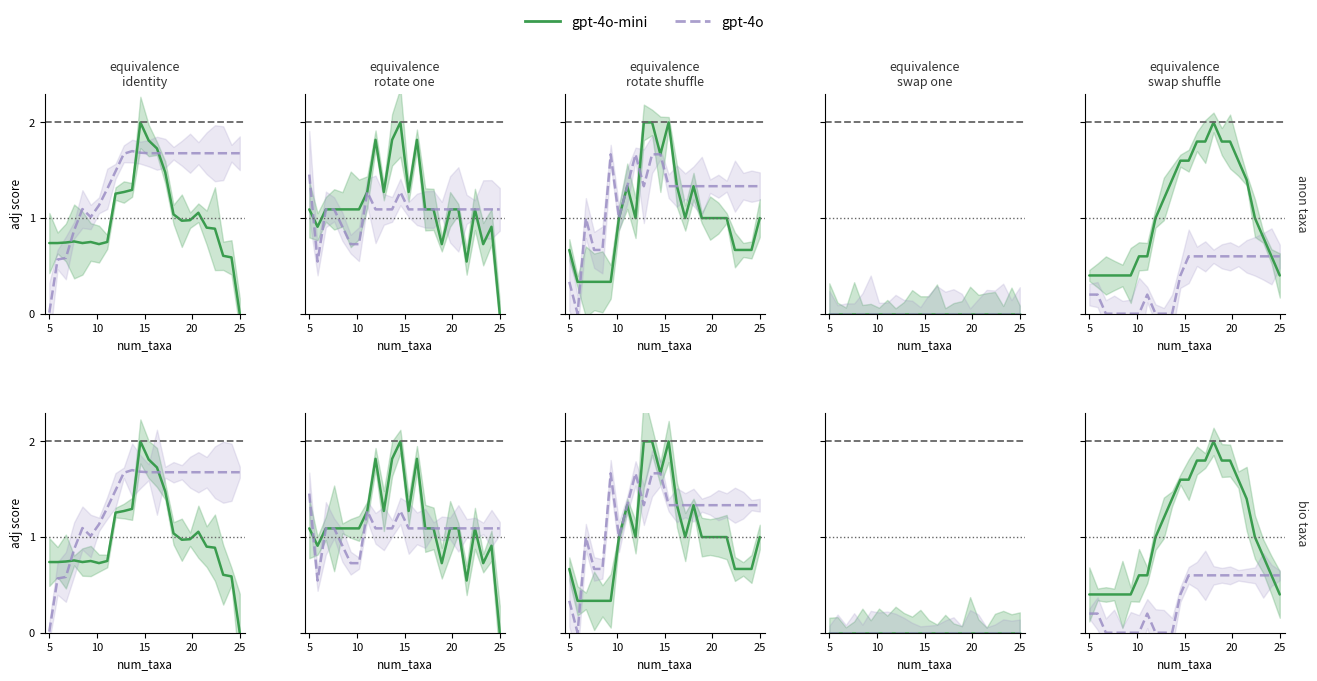

Between 15 and 12, which series saw the biggest shift?

gpt-4o-mini